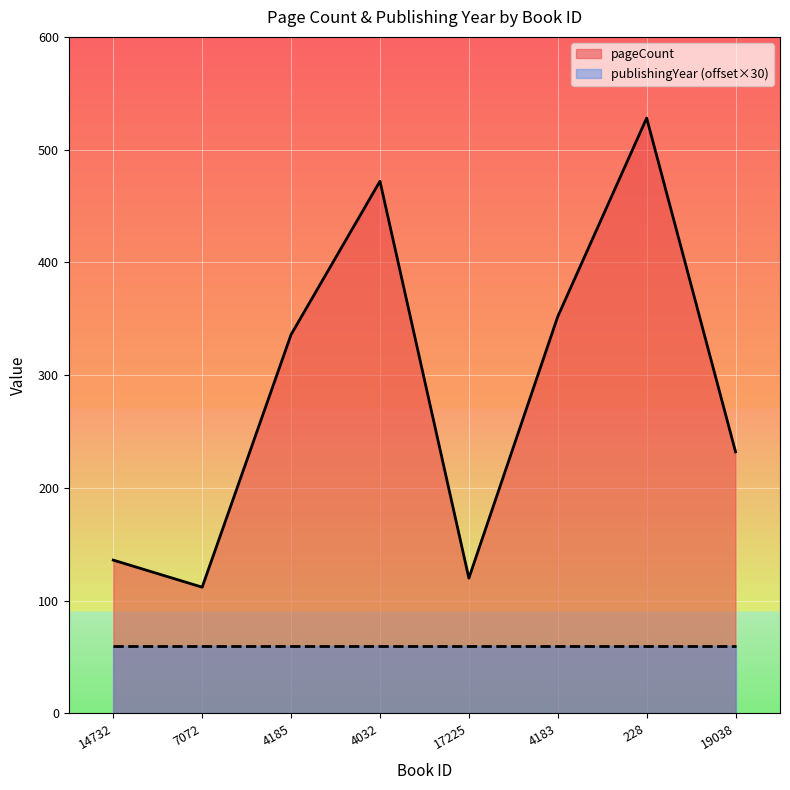

Where is the data nearest to the value 320?

4185